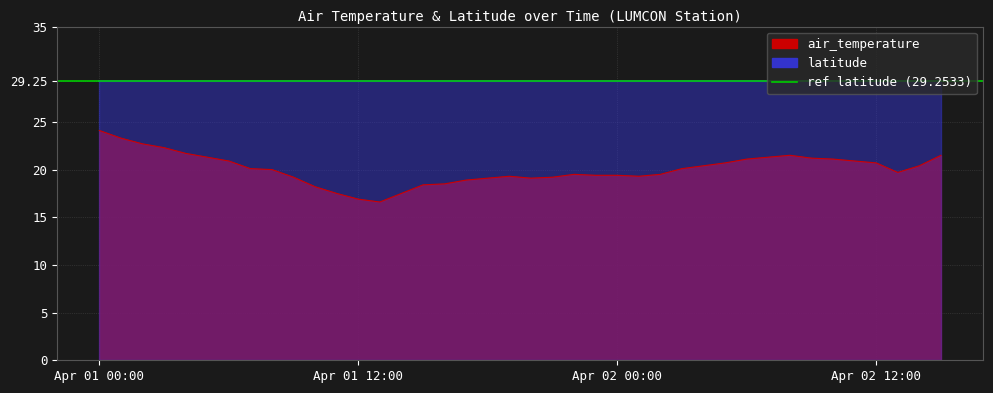

Where does the data first go above 20?

Apr 01 00:00